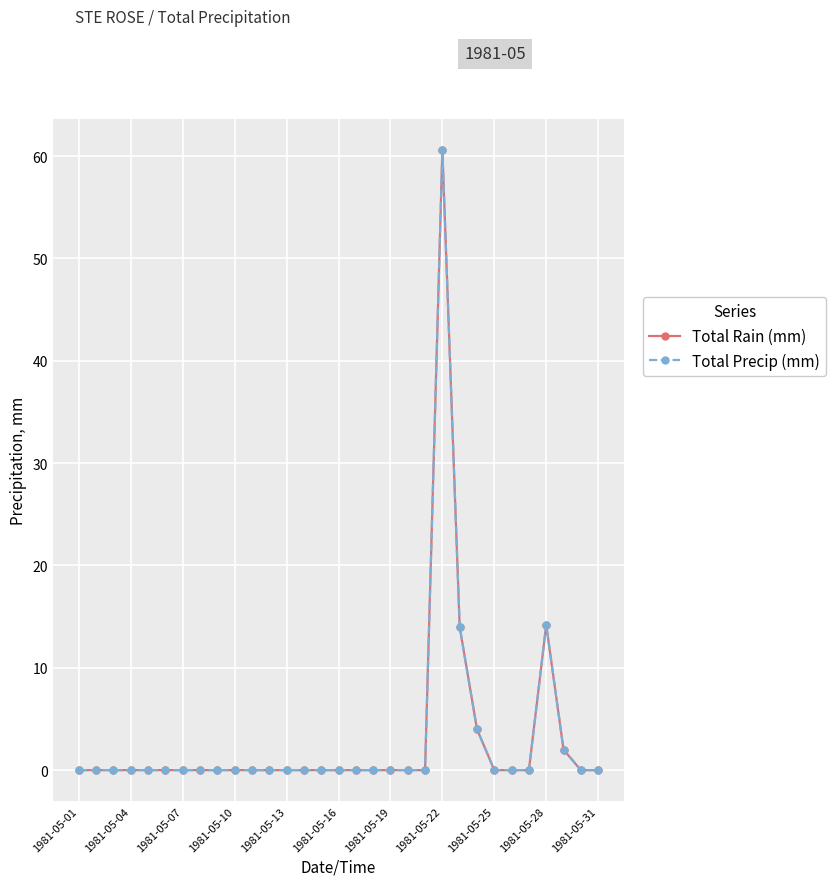

Which category has the lowest value in the Total Rain (mm) series?

1981-05-01